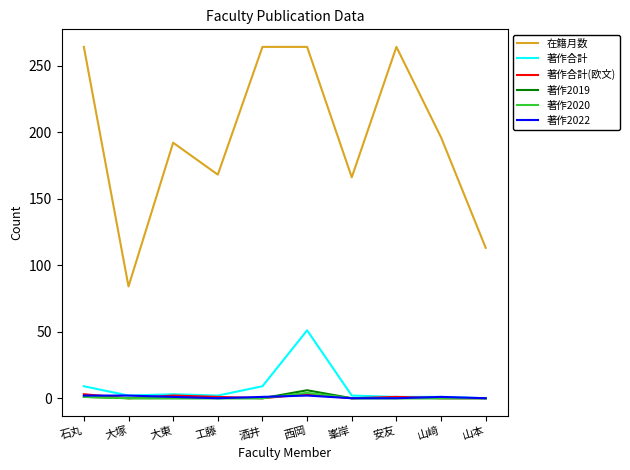

What is the sum of all 著作2019 values?

7